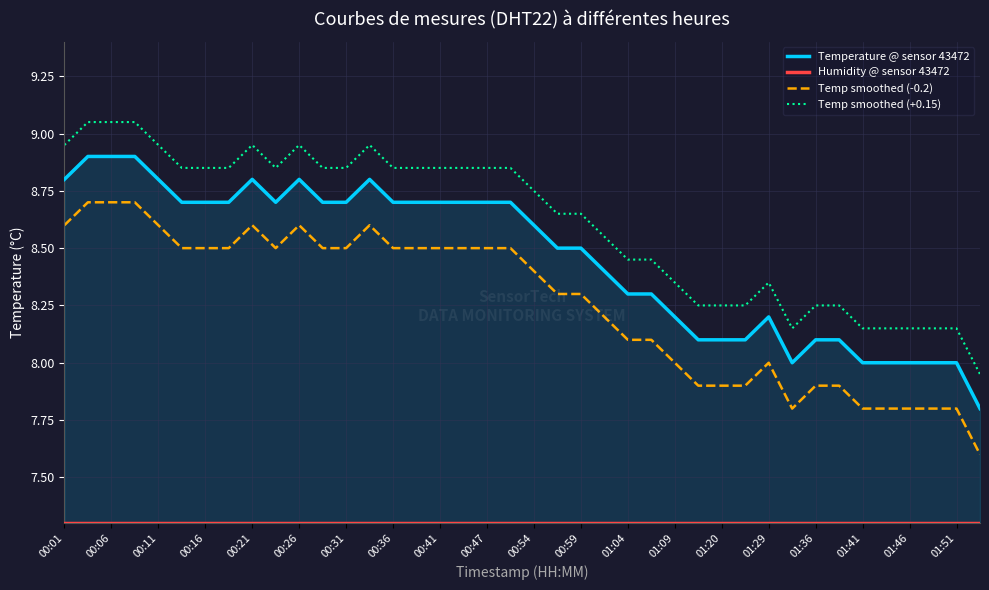

What are all the series names shown in the legend?

Temperature @ sensor 43472, Humidity @ sensor 43472, Temp smoothed (-0.2), Temp smoothed (+0.15)